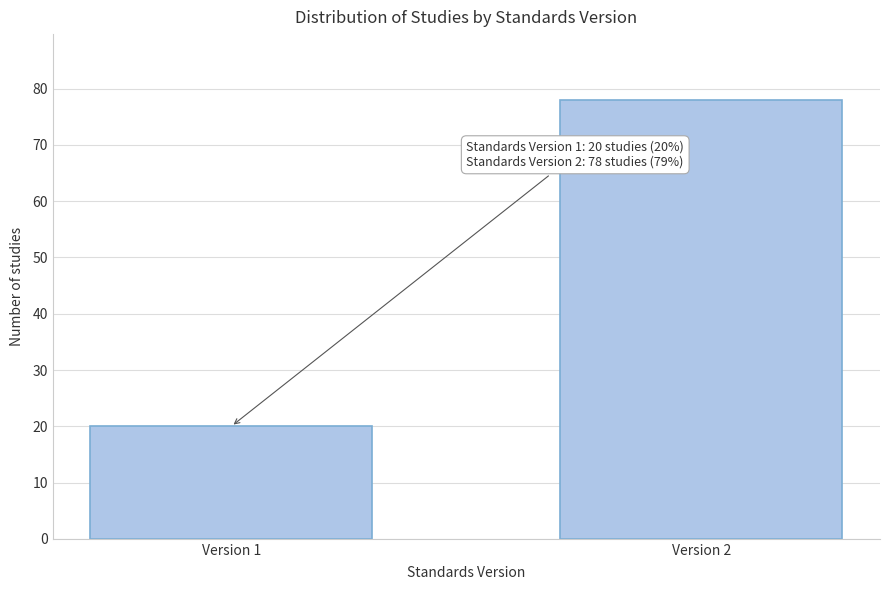

Reading right to left, list all the values displayed in this chart.

Version 2=78	Version 1=20